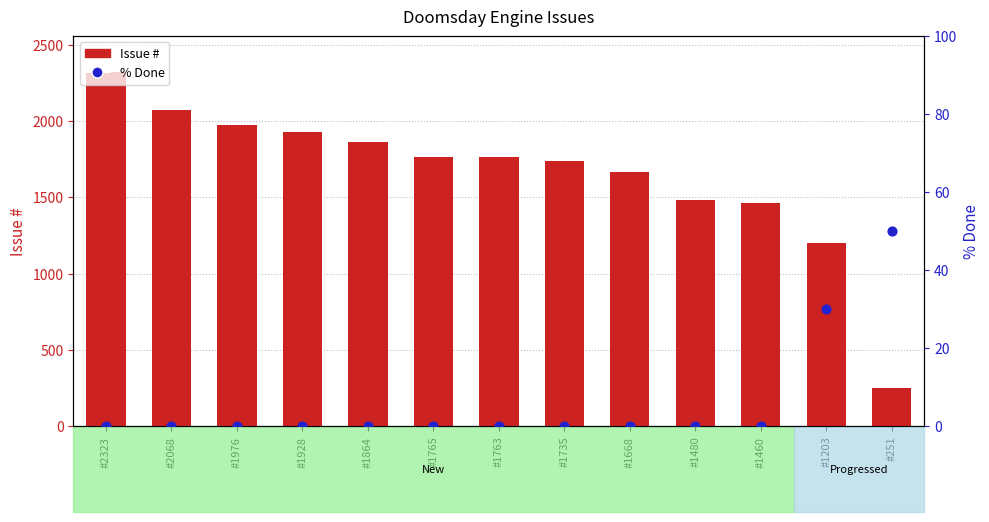

Is the value of Issue # at #1480 greater than the value of % Done at #1763?

Yes